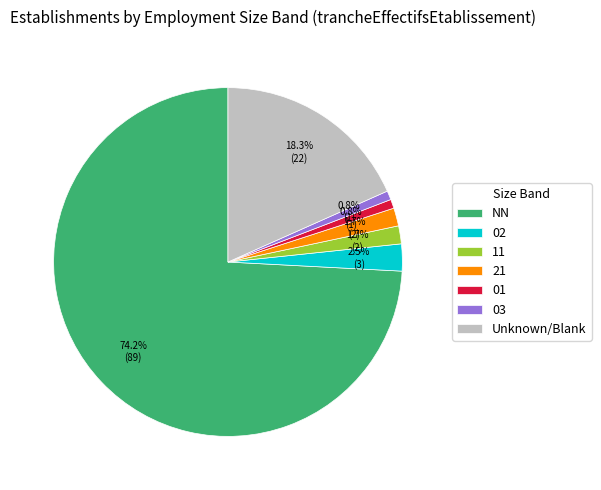

Count the number of slices in the pie.

7